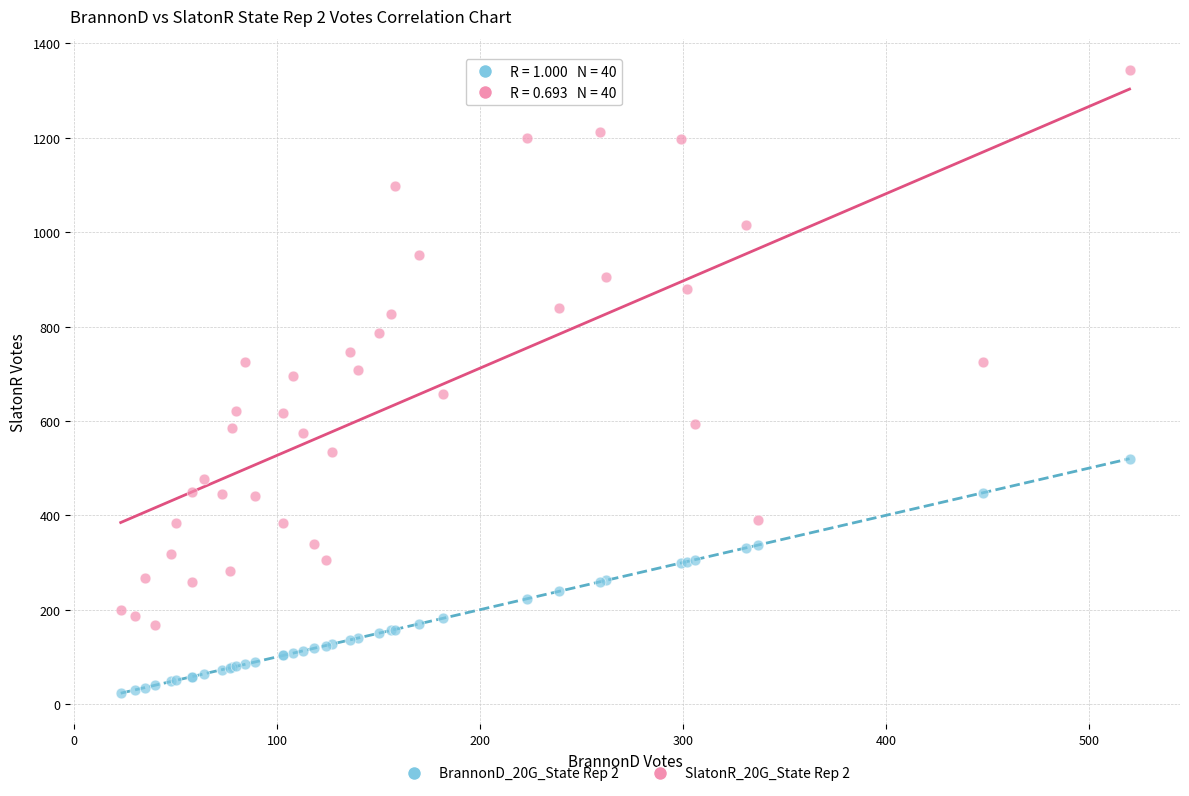

Which series has the widest spread of Y values?

SlatonR_20G_State Rep 2